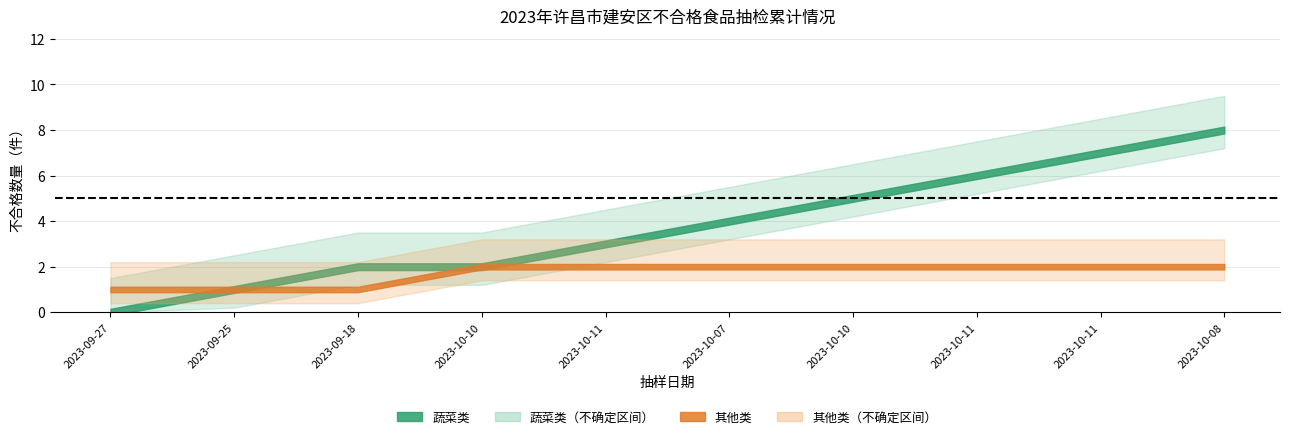

What is the total value across all series at 6?

2